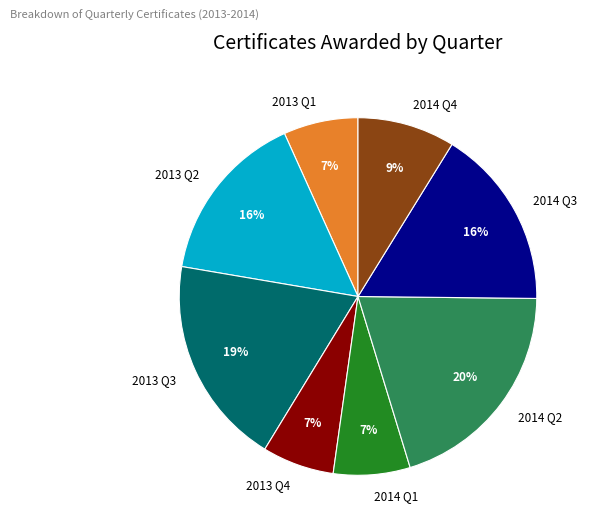

To the nearest percent, what portion does 2013 Q3 represent?

19%